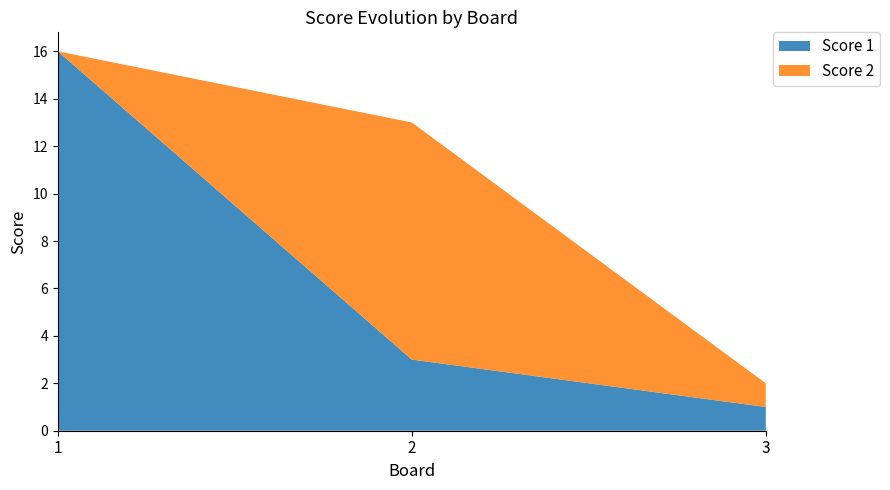

Reading right to left, transcribe all the data shown in this chart.

Score 1: 3=1	2=3	1=16
Score 2: 3=1	2=10	1=0